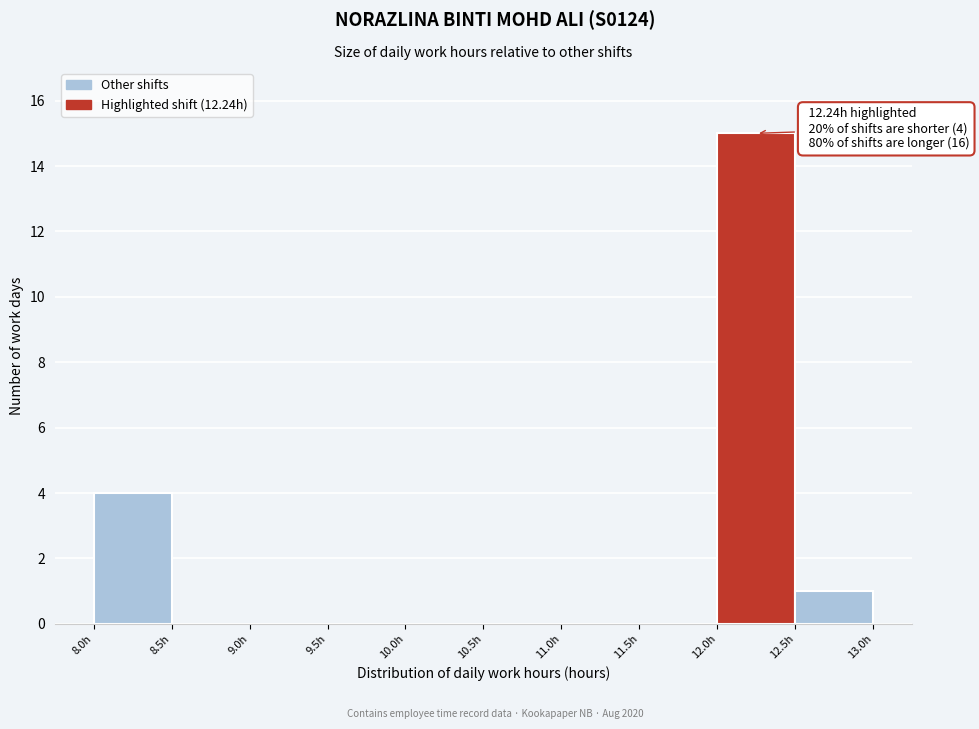

Which range on the x-axis has the tallest bar?

12.0 to 12.5